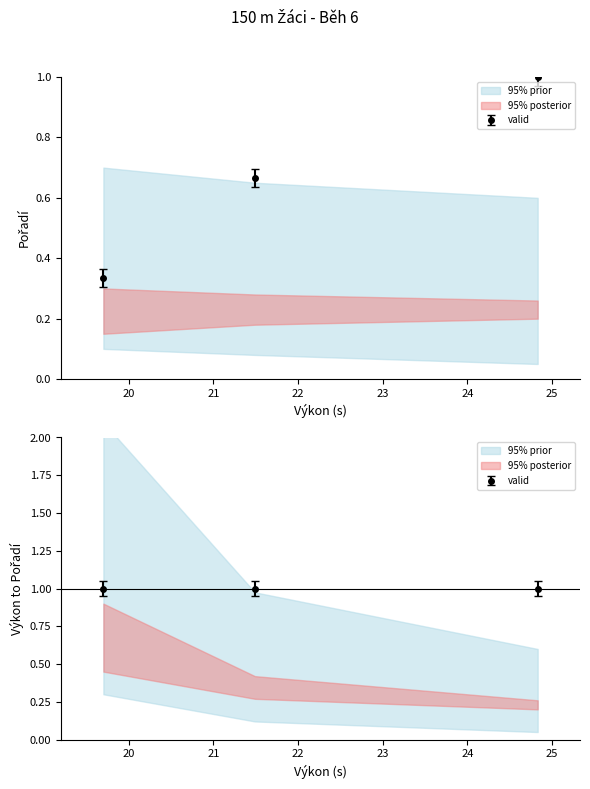

What is the maximum value shown in the chart?

1.0